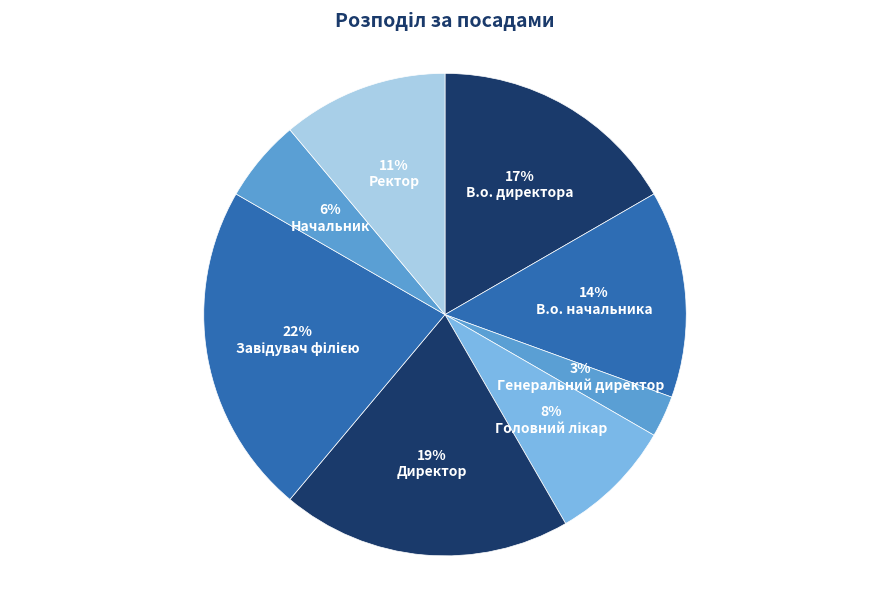

To the nearest percent, what is the average slice percentage?

12%